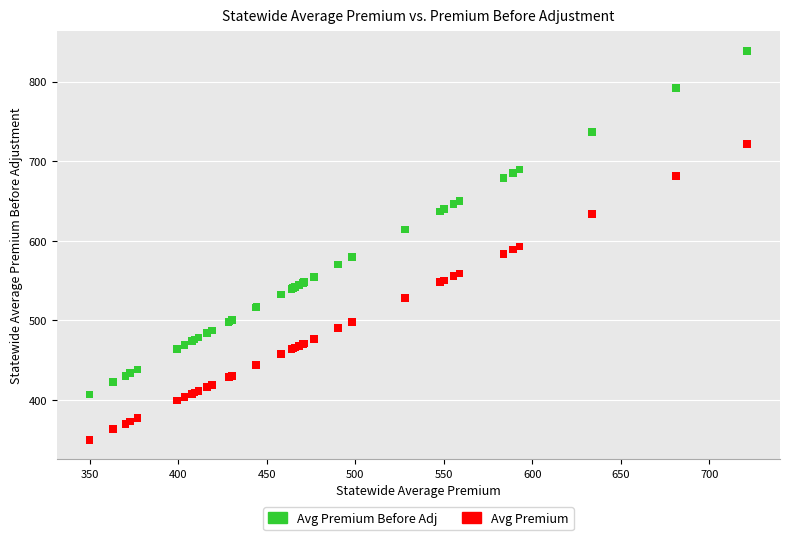

Which series has the widest spread of Y values?

Avg Premium Before Adj